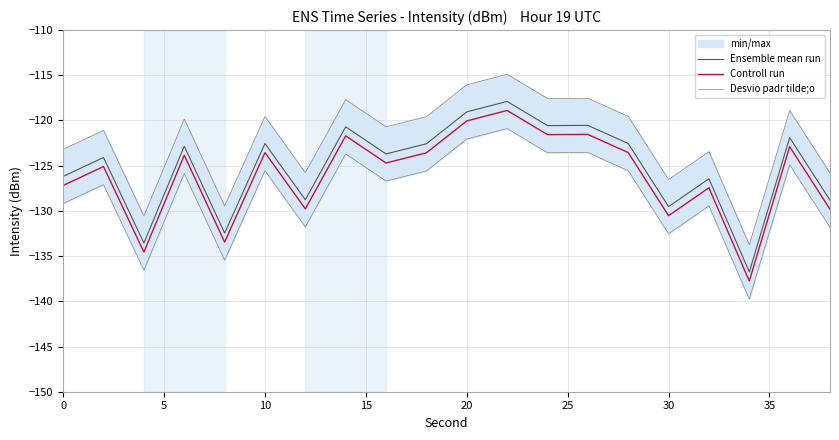

In Ensemble mean run, how many points are lower than both neighbors (excluding endpoints)?

7